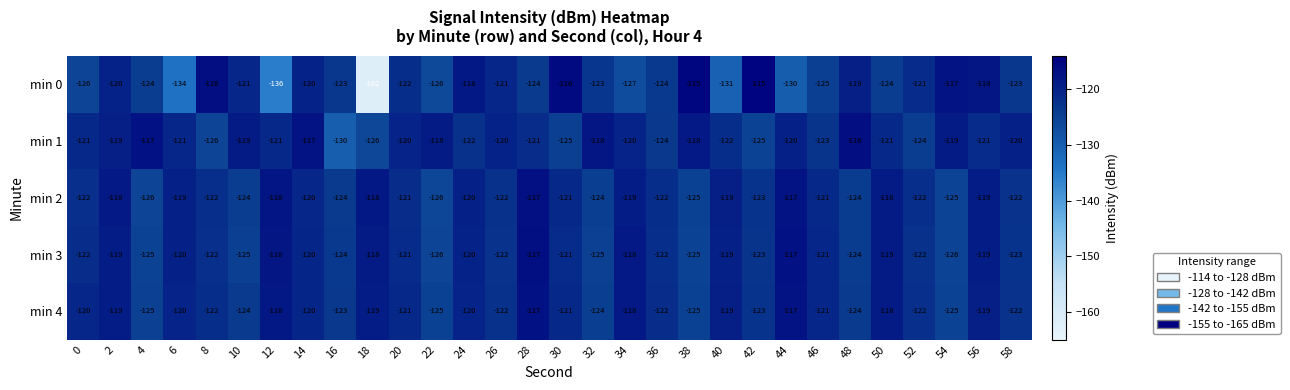

True or false: min 1 has a value of -126 at 8.

True